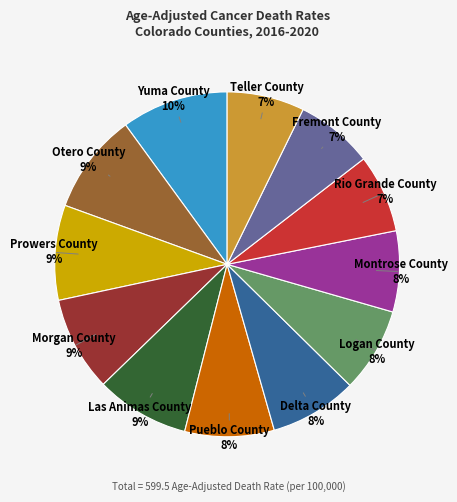

Between Logan County and Prowers County, which is larger?

Prowers County